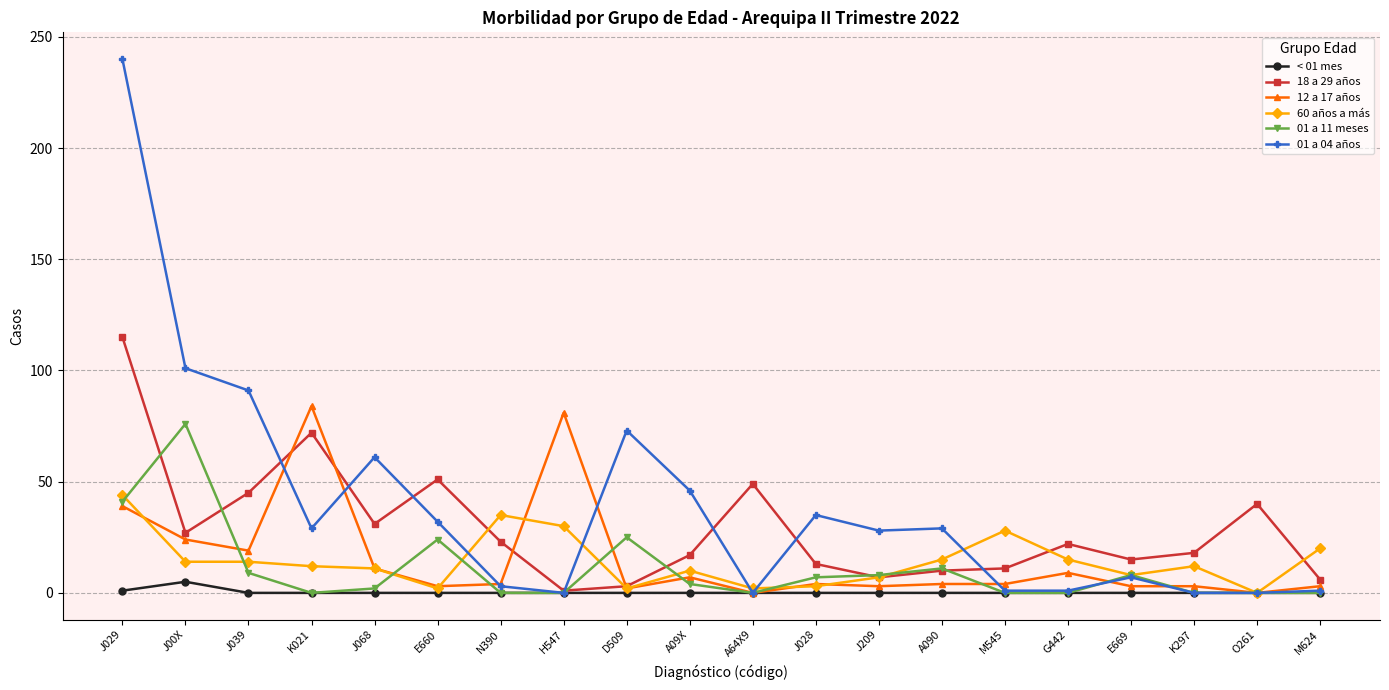

Count the number of categories in the chart.

20